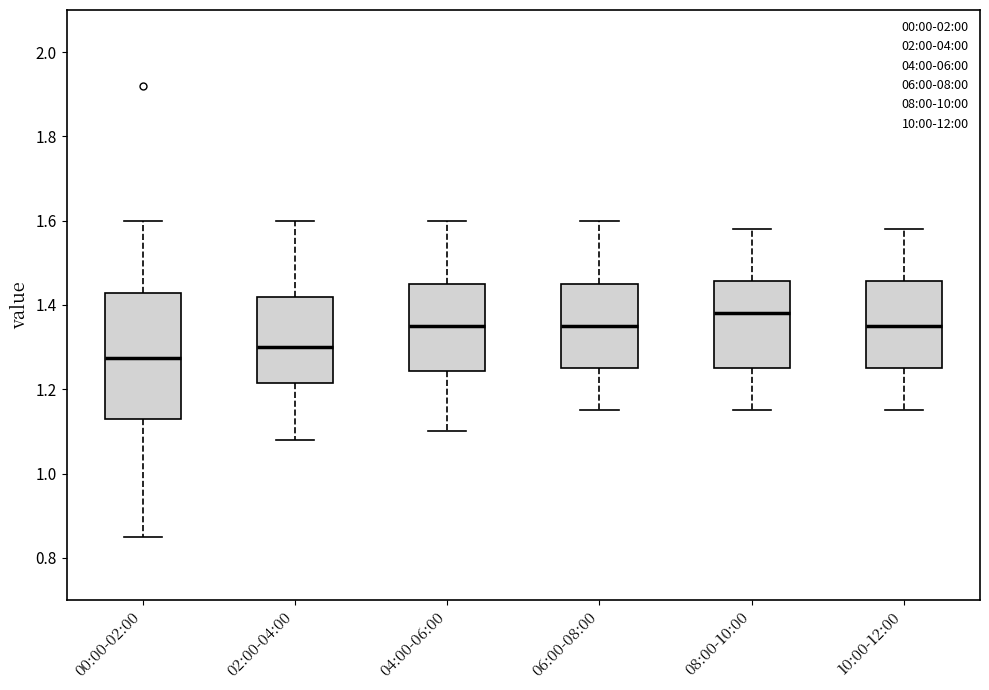

Which box is the tallest, from its lower edge to its upper edge?

00:00-02:00